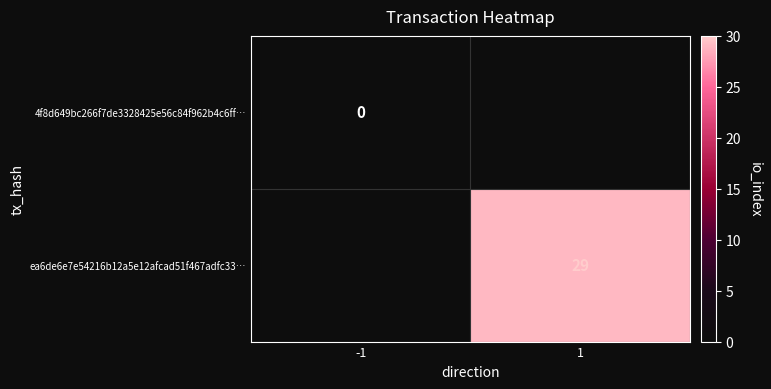

What is the greatest value displayed?

29.0